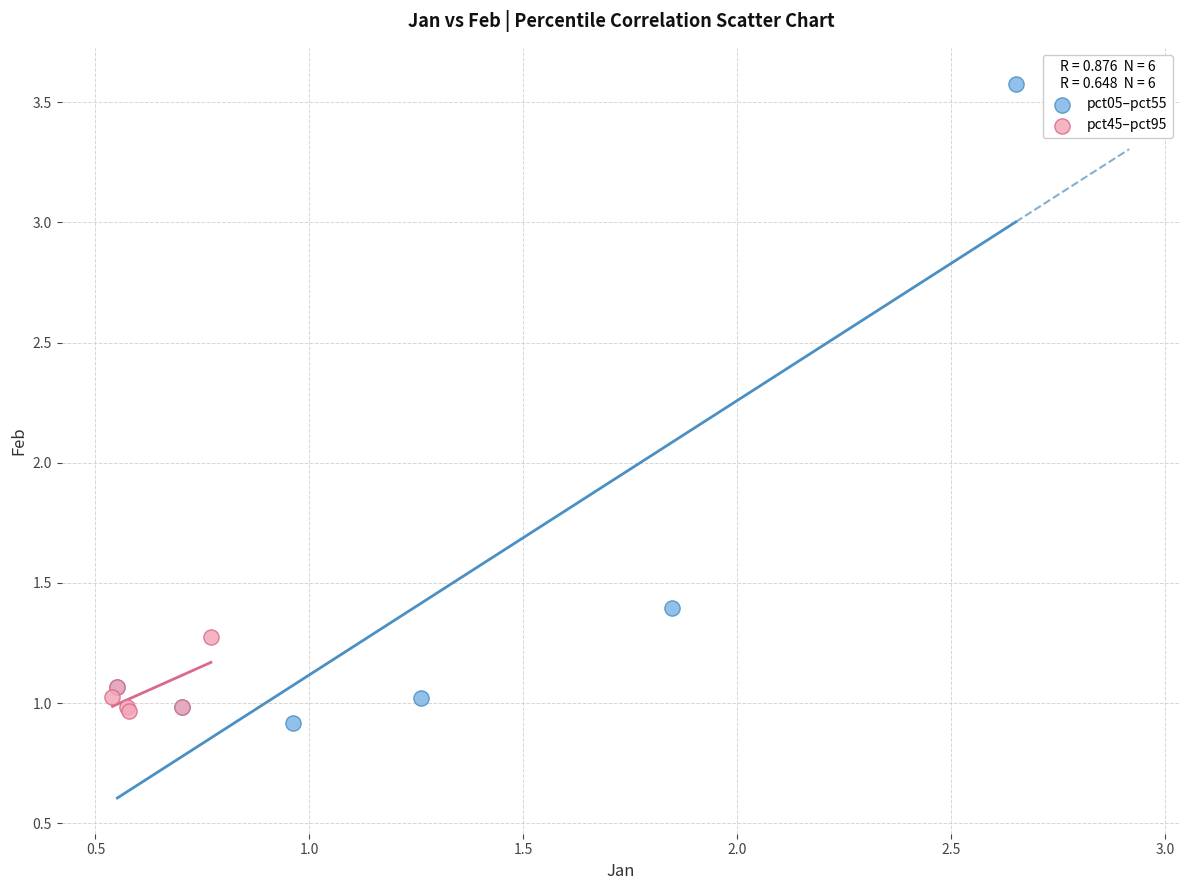

Which series has the largest Y range (max minus min)?

pct05–pct55